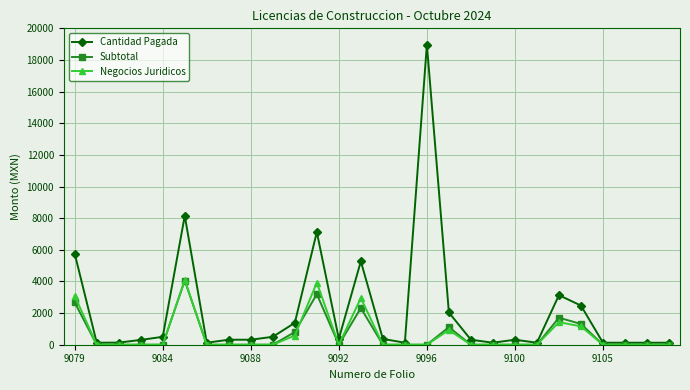

Which series has the largest range (max minus min)?

Cantidad Pagada